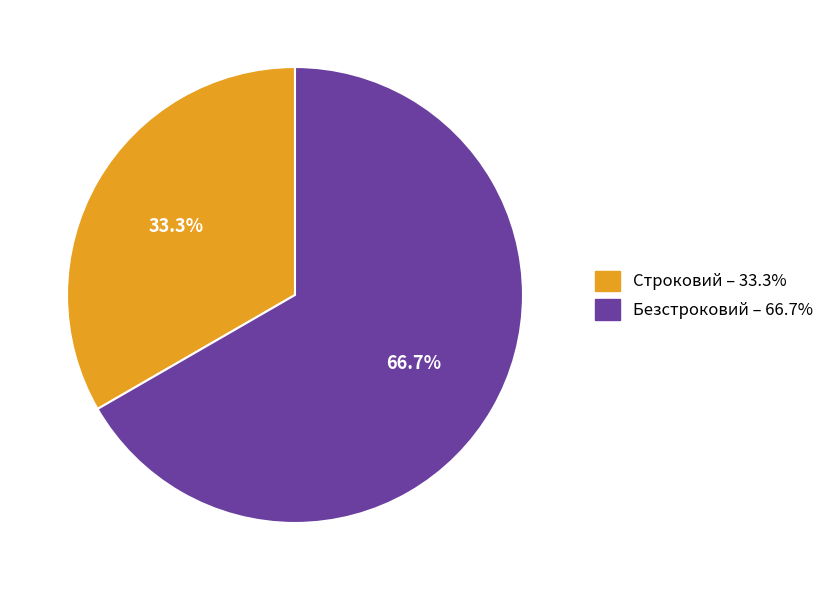

Is there a majority slice in this chart?

Yes